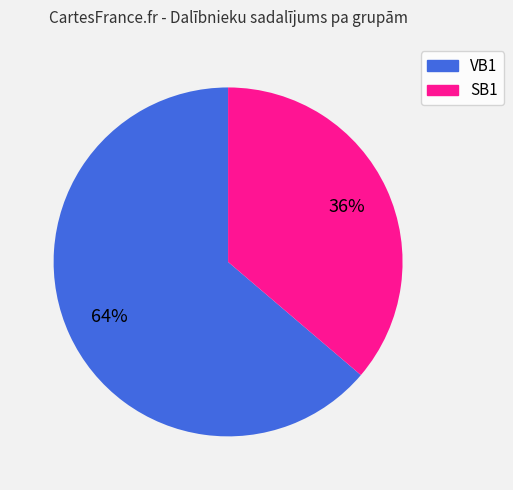

Is there any slice that represents more than half of the pie?

Yes